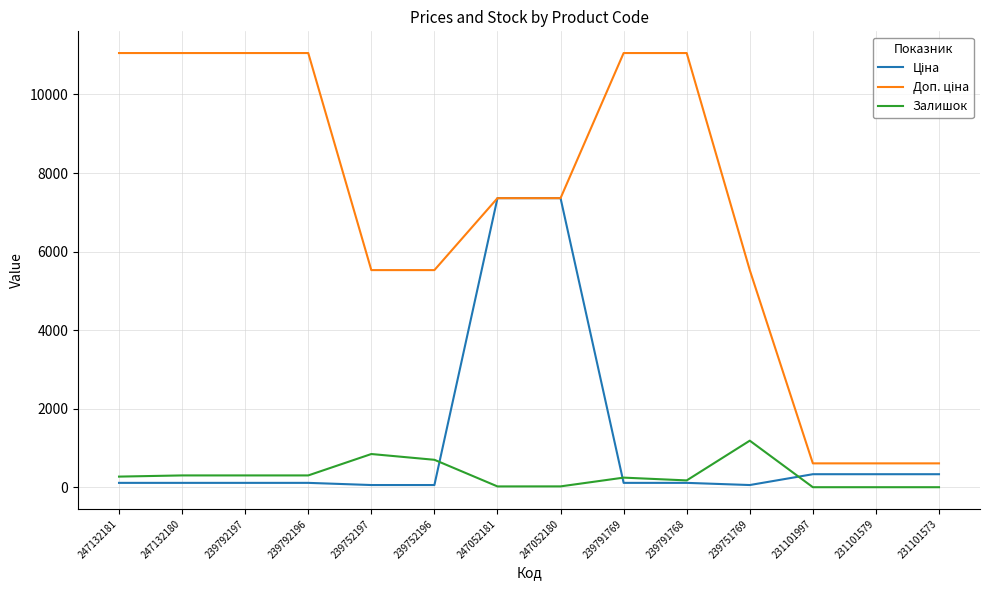

What is the total value across all series at 231101573?

938.0